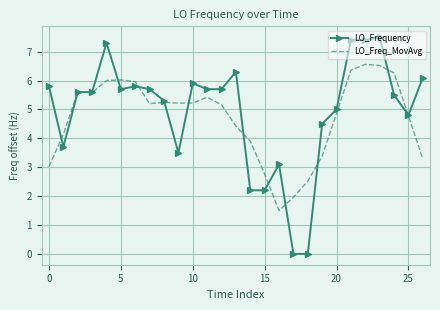

How many distinct data groups are displayed?

2